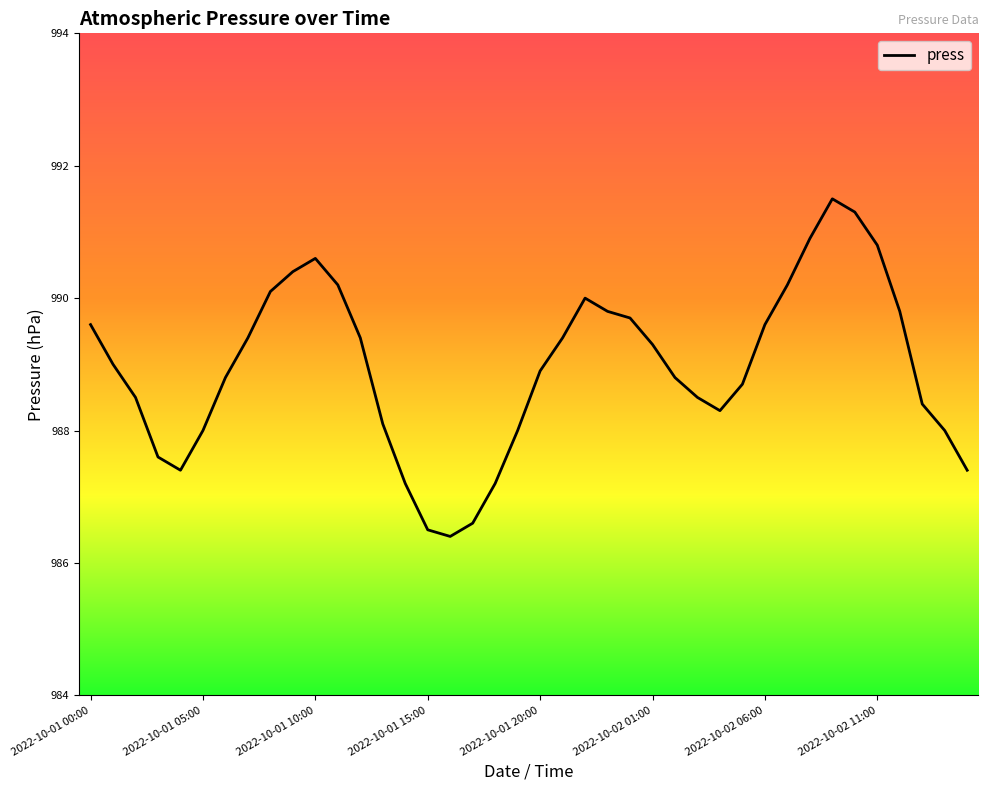

What is the minimum value shown in the chart?

986.4